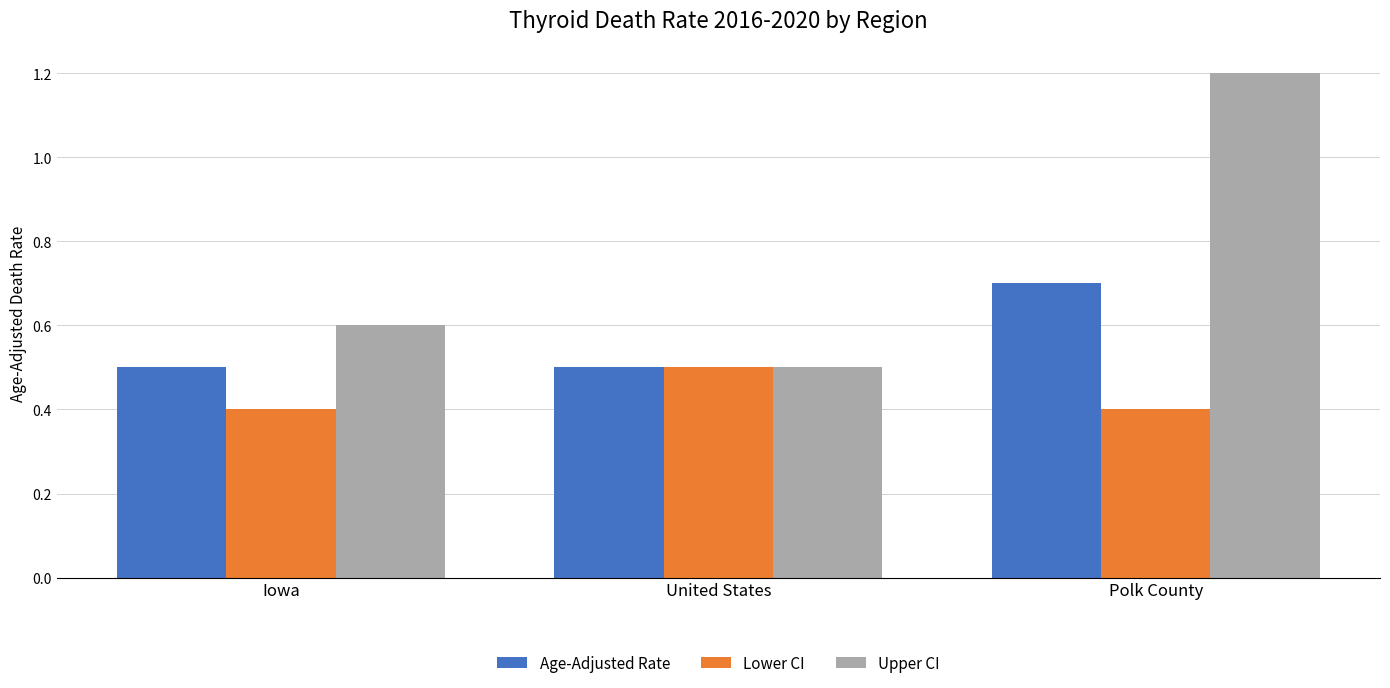

What is the difference between the maximum and minimum values in the Upper CI series?

0.7